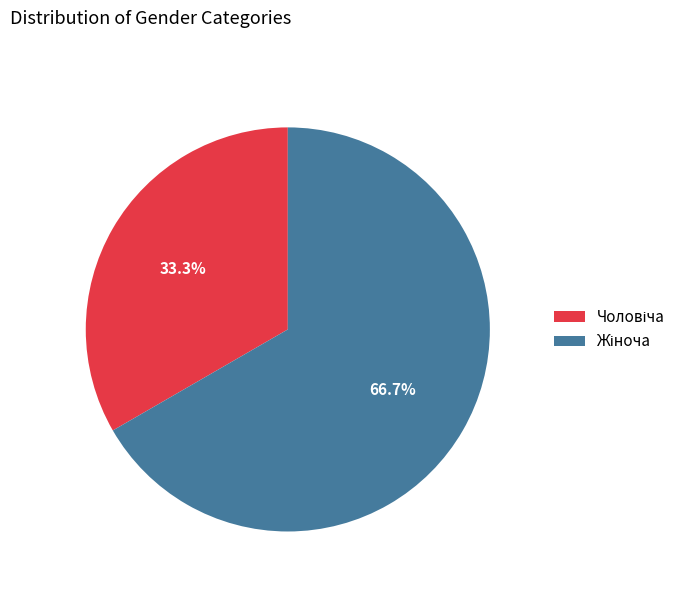

Does any single category account for the majority?

Yes